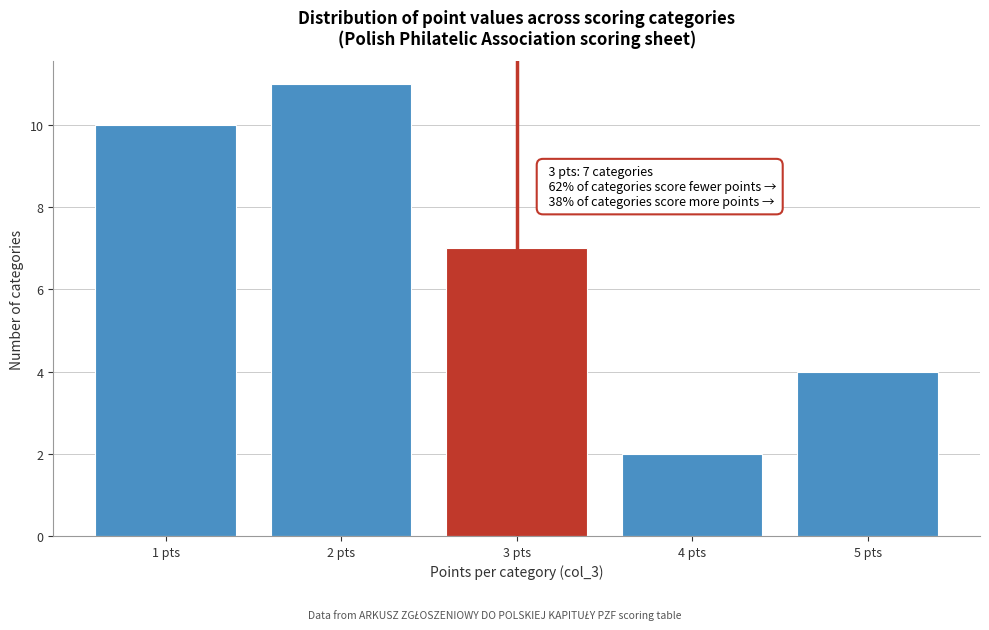

Reading left to right, list all the values displayed in this chart.

1 pts=10	2 pts=11	3 pts=7	4 pts=2	5 pts=4